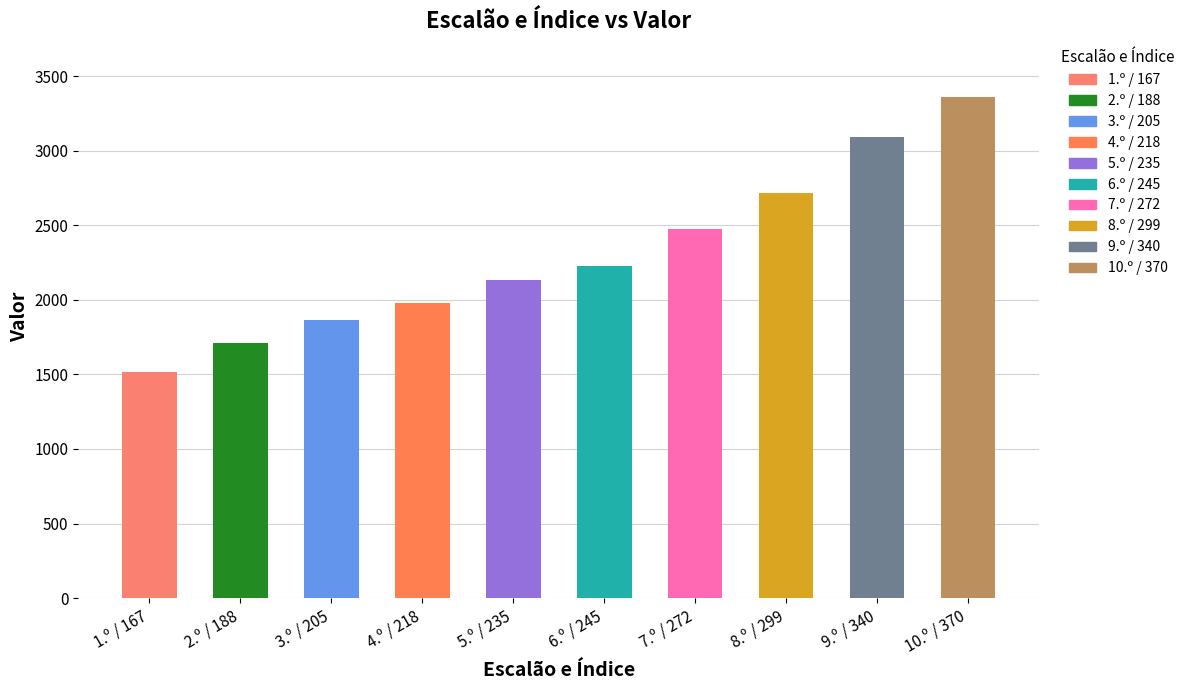

What is the value of the 3rd bar from the left?

1864.2